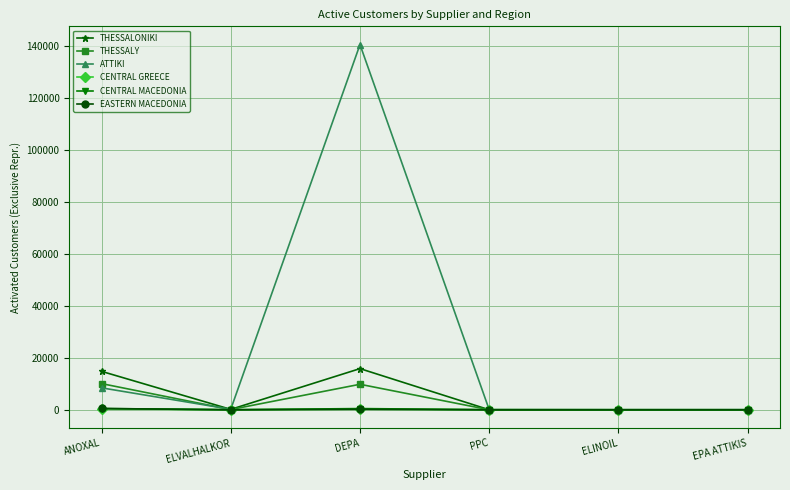

Does the chart have visible grid lines?

Yes